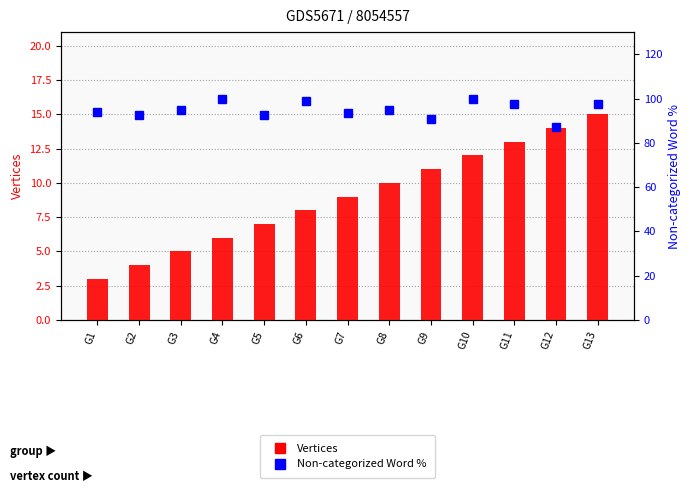

Rank the series at G2 from lowest to highest value.

Vertices, Non-categorized Word Percentage (%)